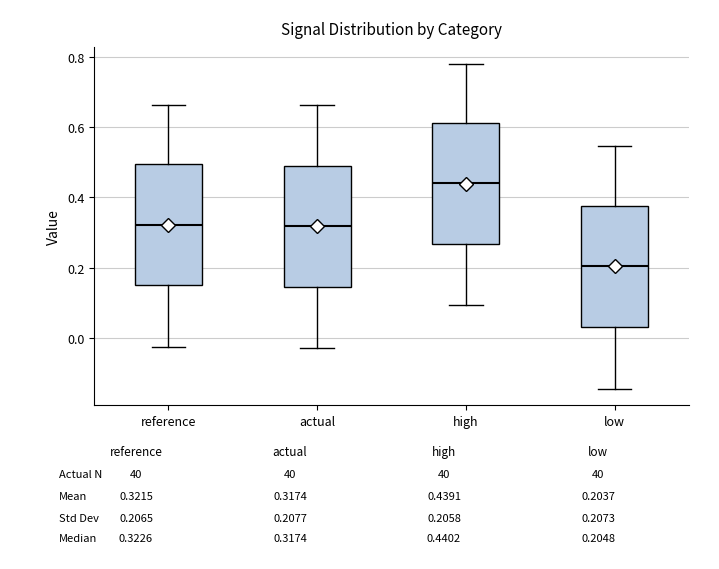

Where is the upper edge of the box for reference on the y-axis? The values are not printed on the chart, so give them approximately, as read against the axis.

0.50